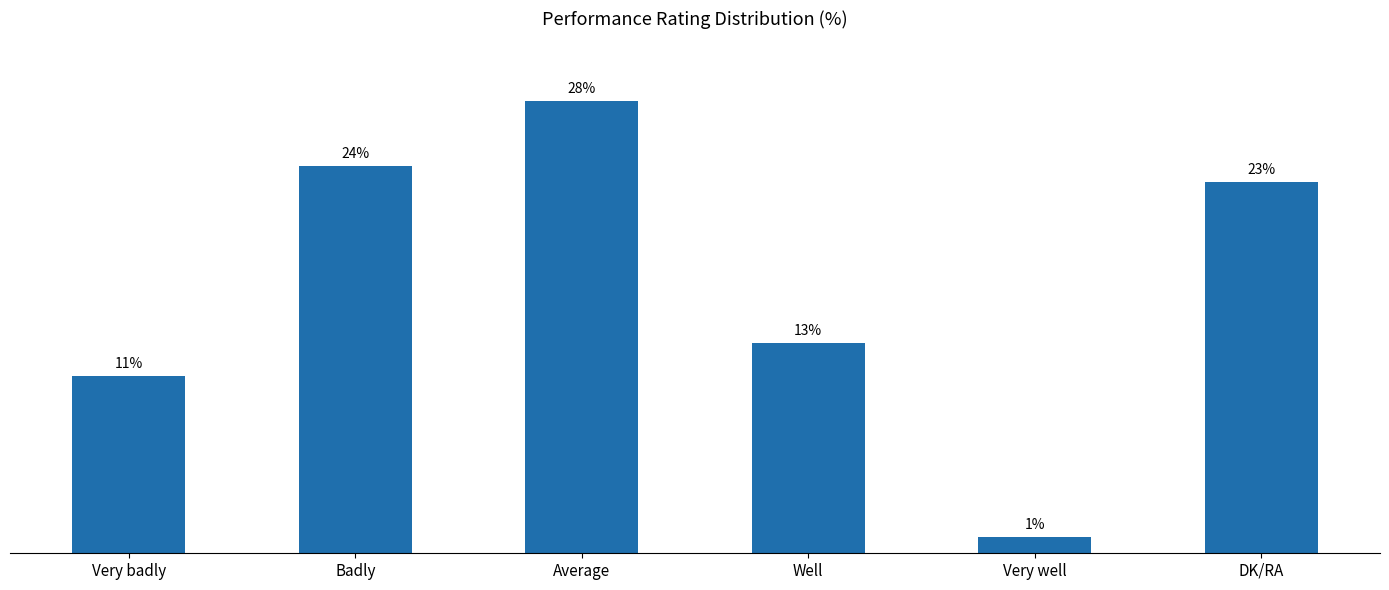

Which category has the highest value across all series?

Average